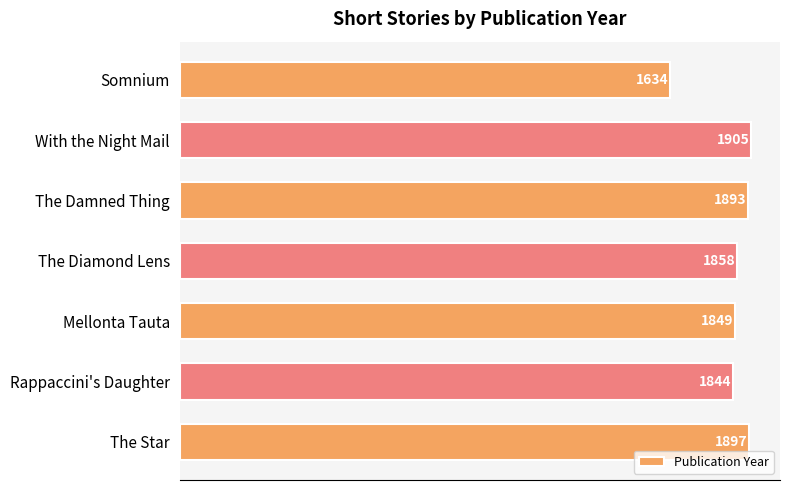

Are the bars grouped side by side (vs. stacked)?

No